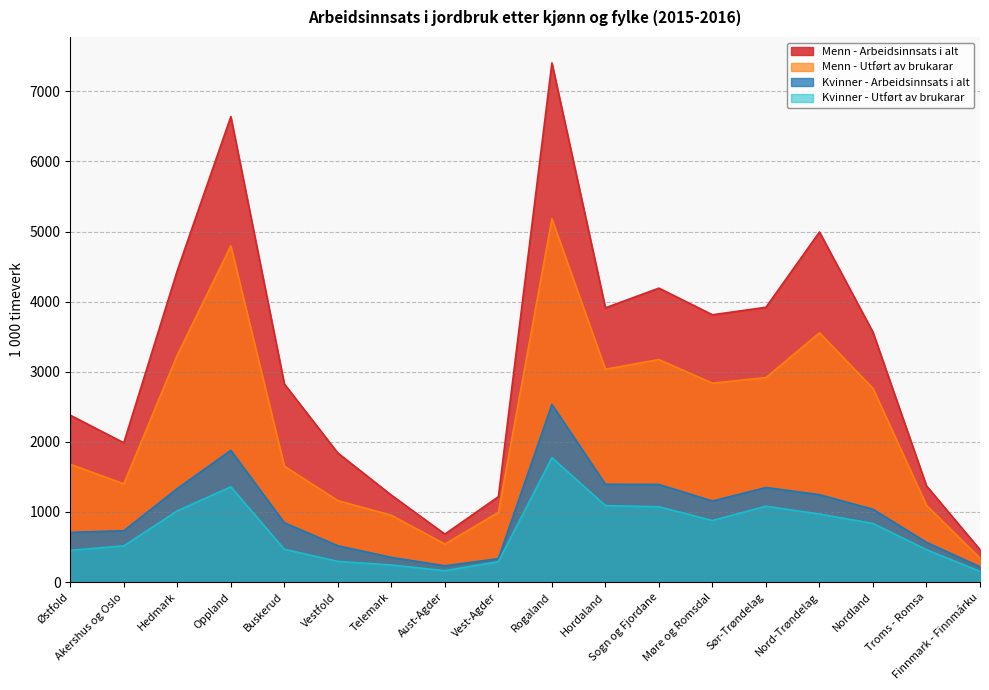

What is the label of the 5th point from the left?

Buskerud